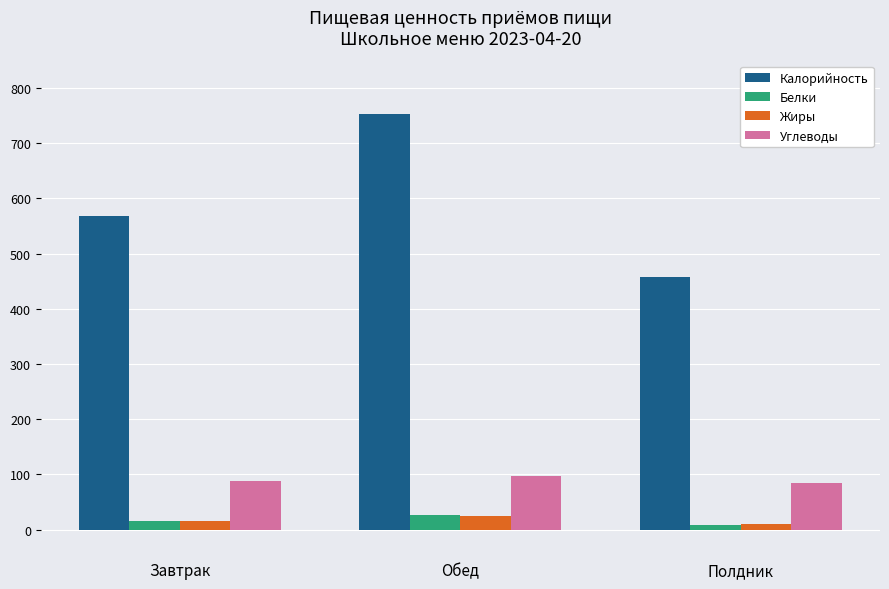

How many data points in Белки are above 14?

2